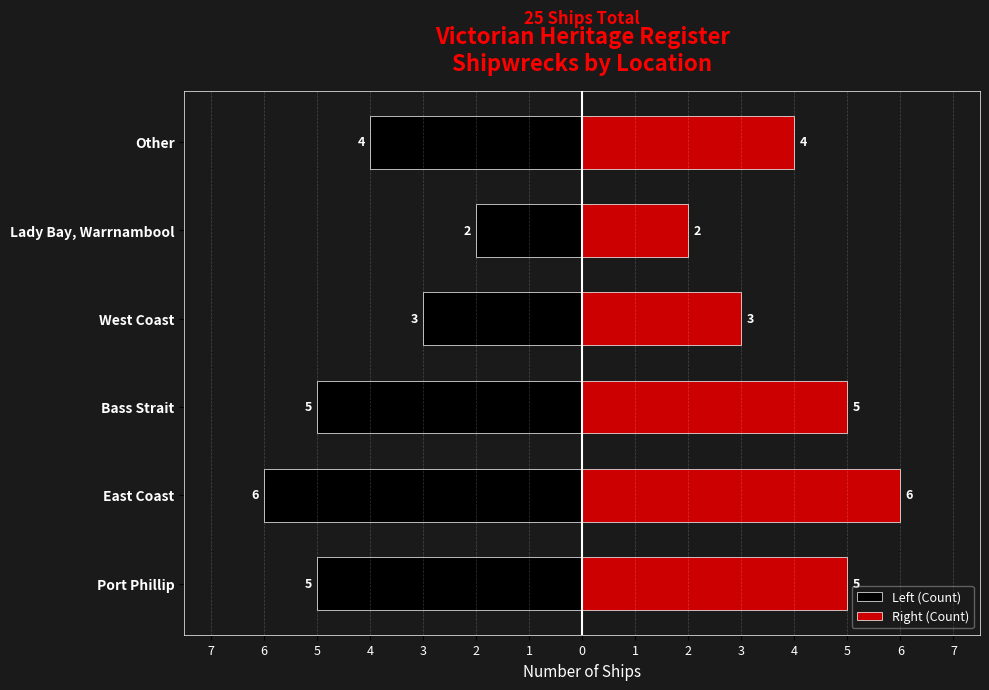

Which series has the largest range (max minus min)?

Left (Count)